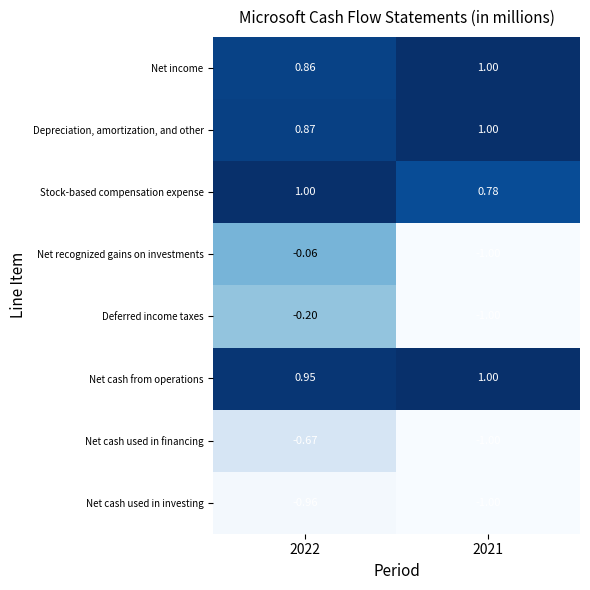

Between 2022 and 2021, which series saw the biggest shift?

Net recognized gains on investments